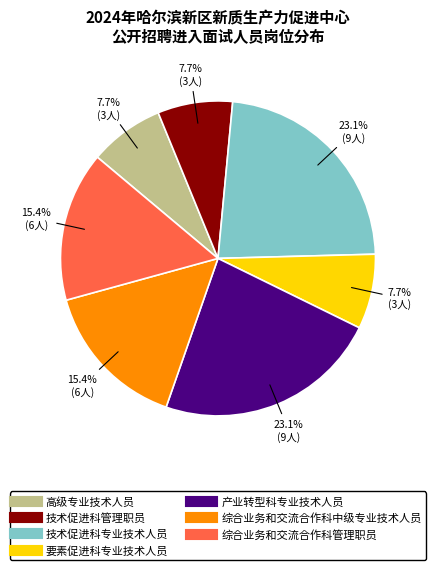

The 产业转型科专业技术人员 slice represents 9% of the pie. True or false?

False